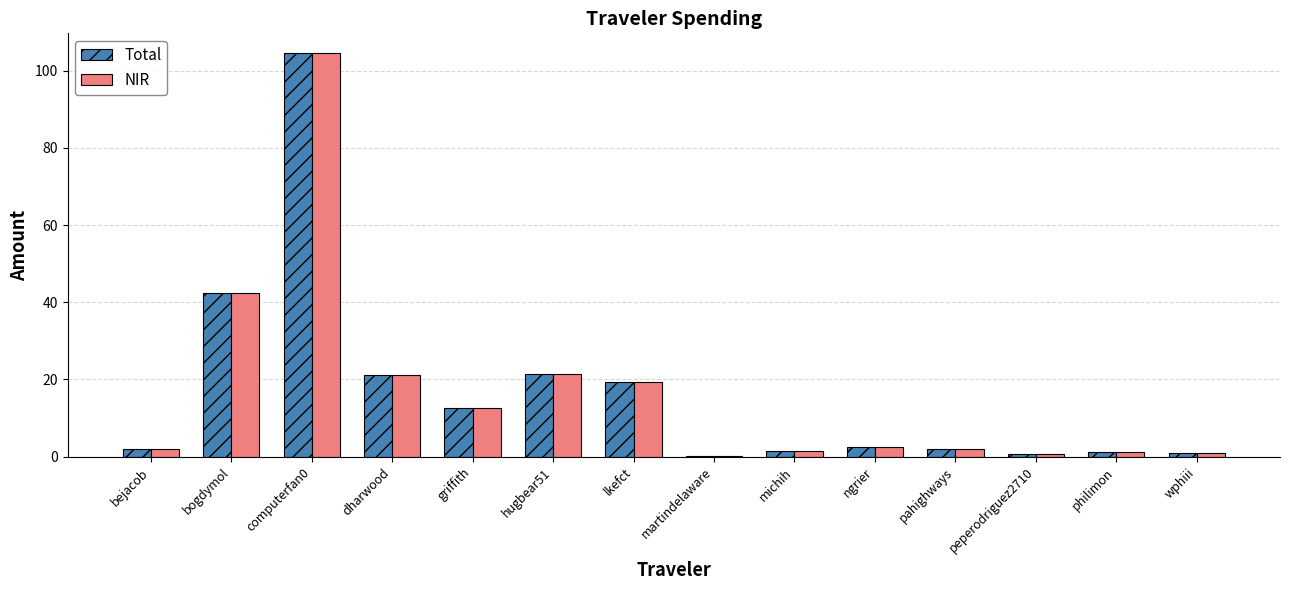

True or false: NIR has a value of 21.5 at hugbear51.

True